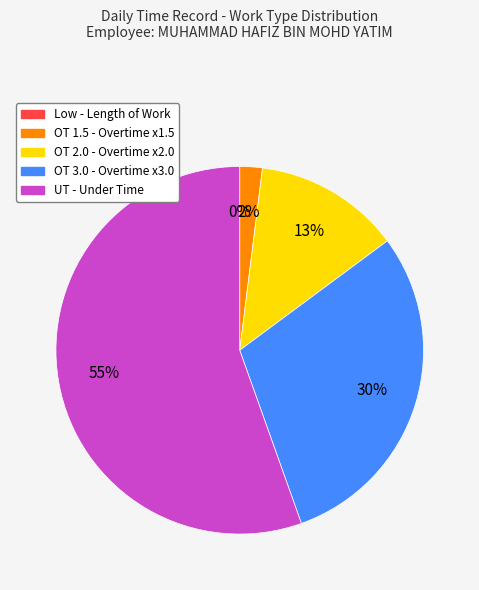

To the nearest percent, what is the difference between the largest and smallest slice percentages?

55%